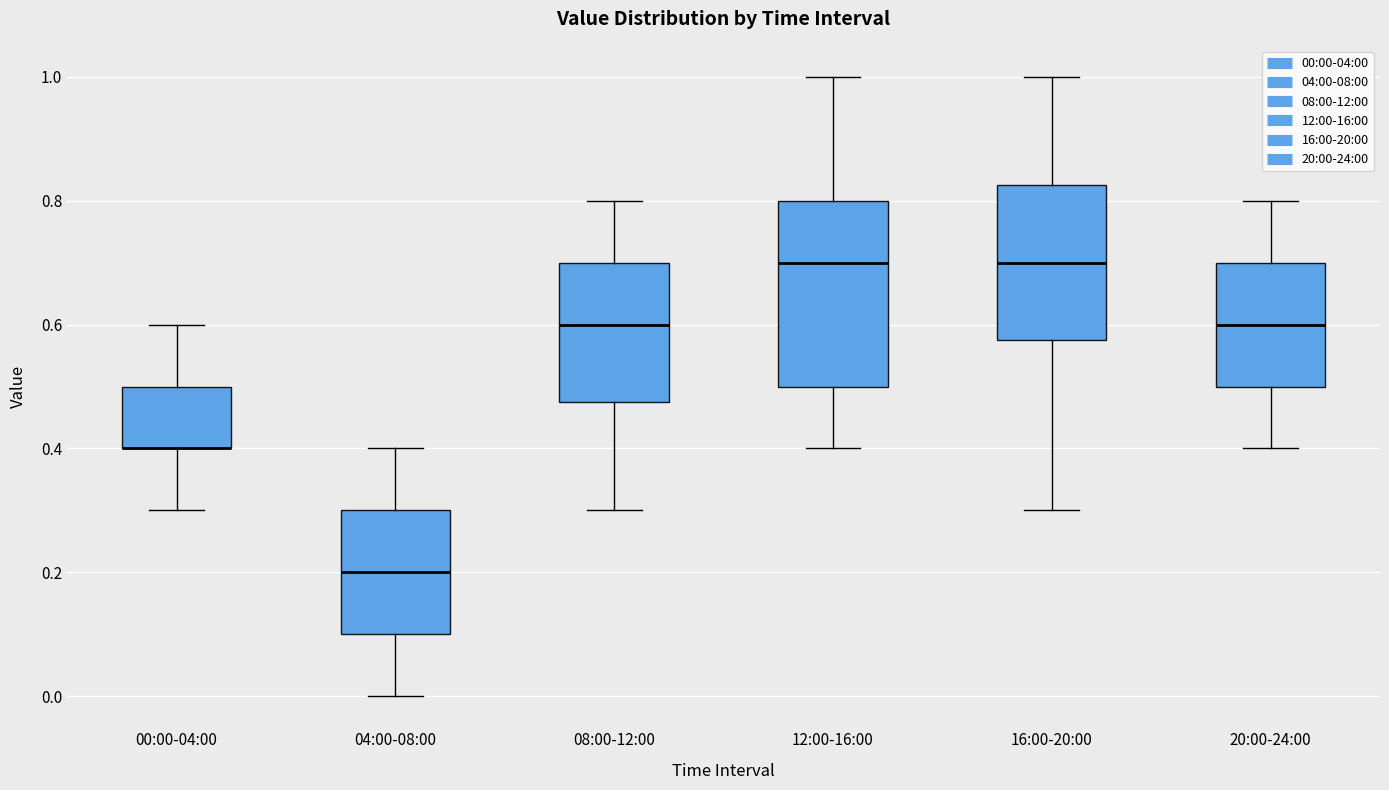

Reading left to right, read every box against the y-axis: the position of its median line, the range the box covers, and the ends of its whiskers. The values are not printed on the chart, so give them approximately, as read against the axis.

00:00-04:00: median 0.40 (drawn on the box's lower edge), box 0.40 to 0.50, whiskers 0.30 to 0.60
04:00-08:00: median 0.20, box 0.10 to 0.30, whiskers 0.00 to 0.40
08:00-12:00: median 0.60, box 0.48 to 0.70, whiskers 0.30 to 0.80
12:00-16:00: median 0.70, box 0.50 to 0.80, whiskers 0.40 to 1.00
16:00-20:00: median 0.70, box 0.58 to 0.82, whiskers 0.30 to 1.00
20:00-24:00: median 0.60, box 0.50 to 0.70, whiskers 0.40 to 0.80